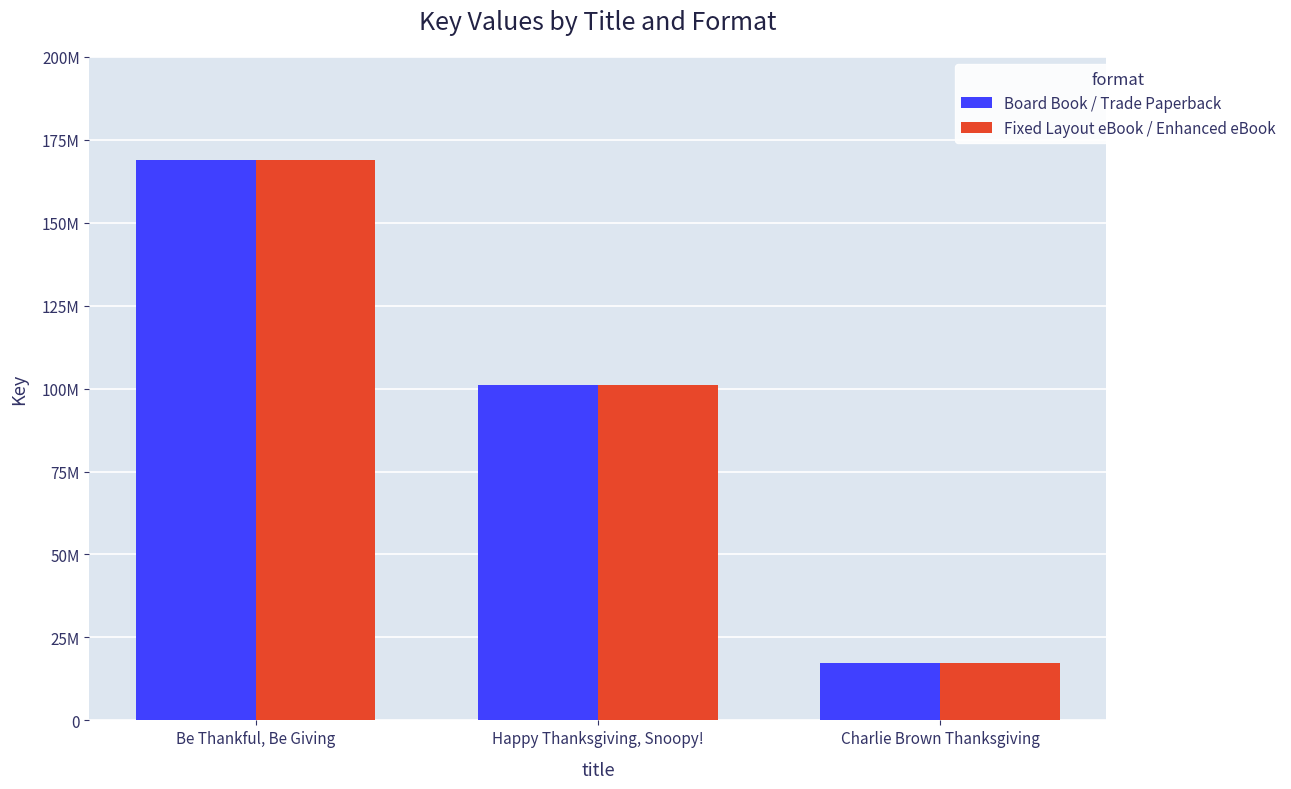

What are all the series names shown in the legend?

Board Book / Trade Paperback, Fixed Layout eBook / Enhanced eBook